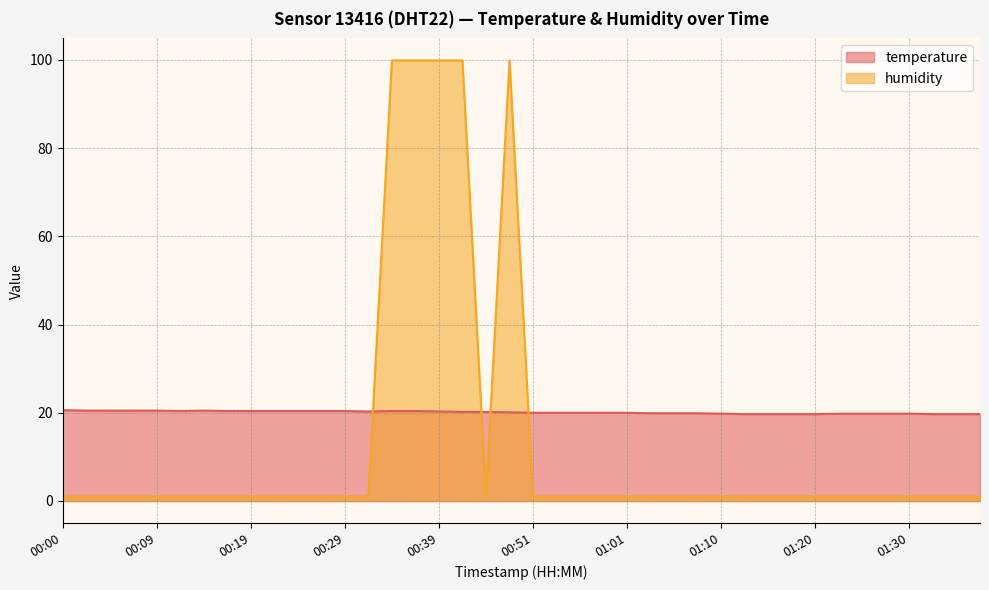

Is it true that humidity equals 1.0 at 01:35?

True